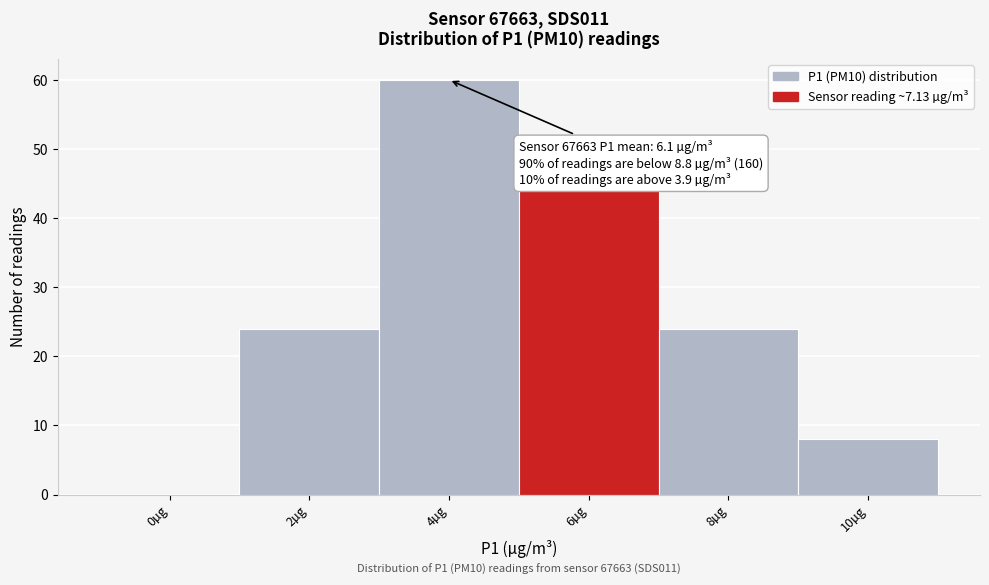

Reading left to right, list all the values displayed in this chart.

0µg=0	2µg=24	4µg=60	6µg=44	8µg=24	10µg=8